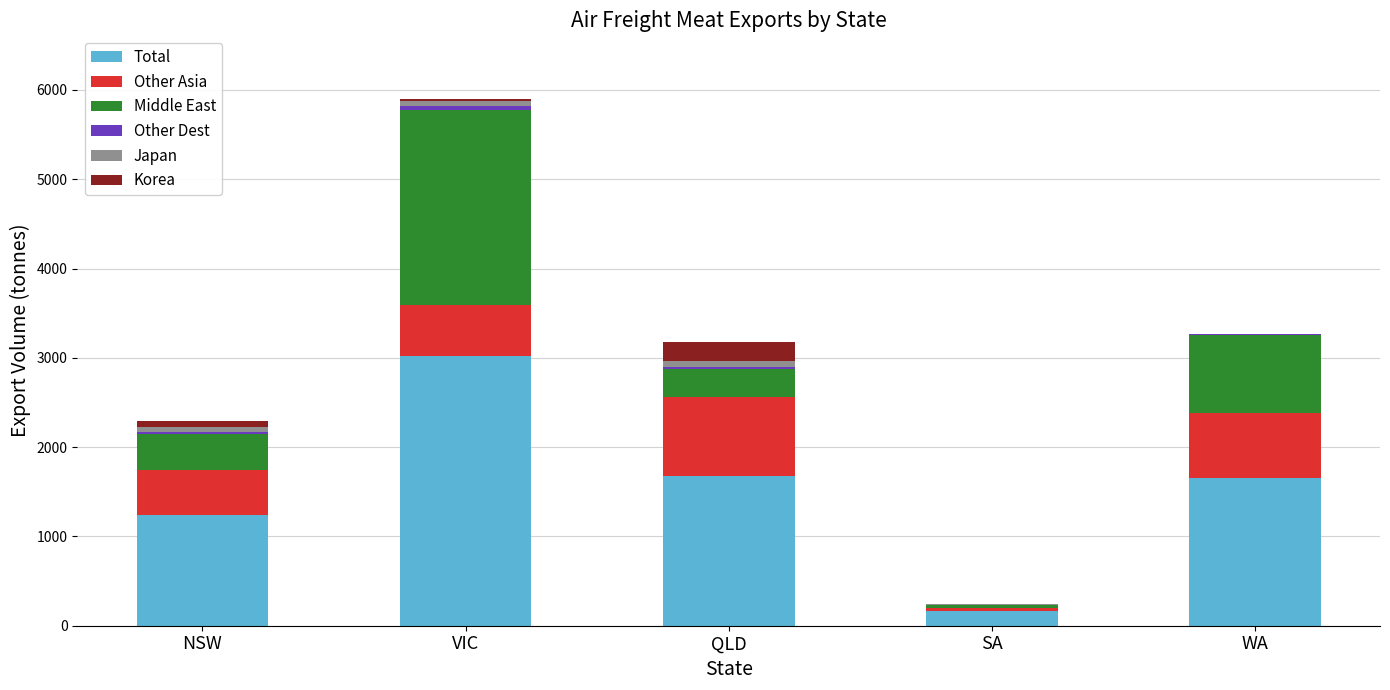

At which category is the sum across all series the highest?

VIC